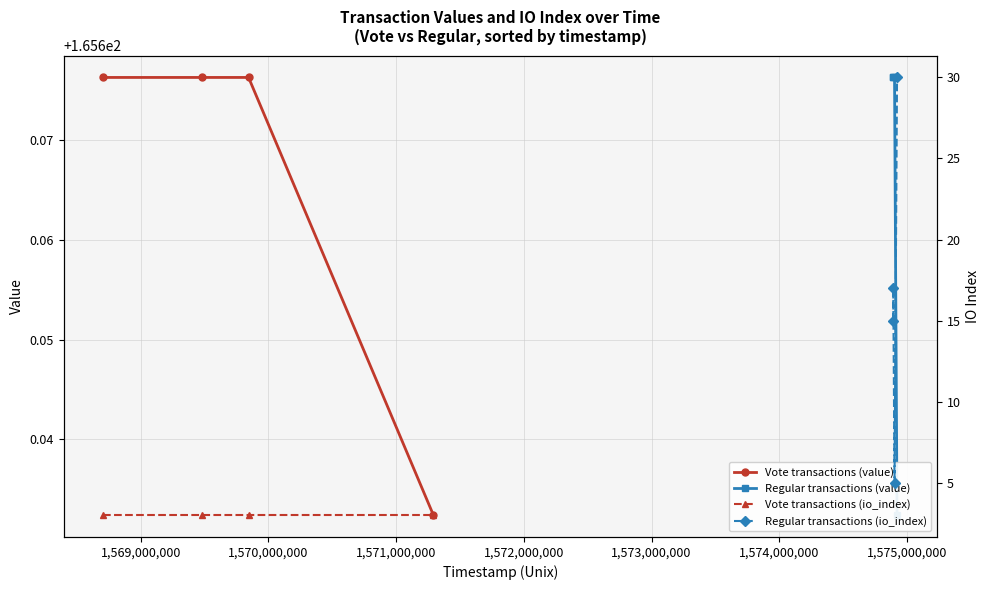

How many Vote transactions (value) values are between 165 and 166?

4